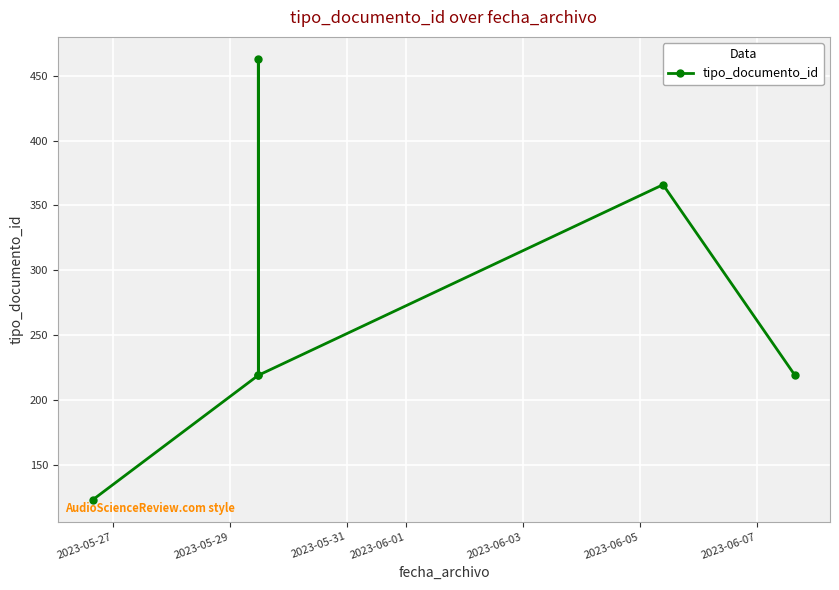

Is this an area chart (filled region under the line)?

No